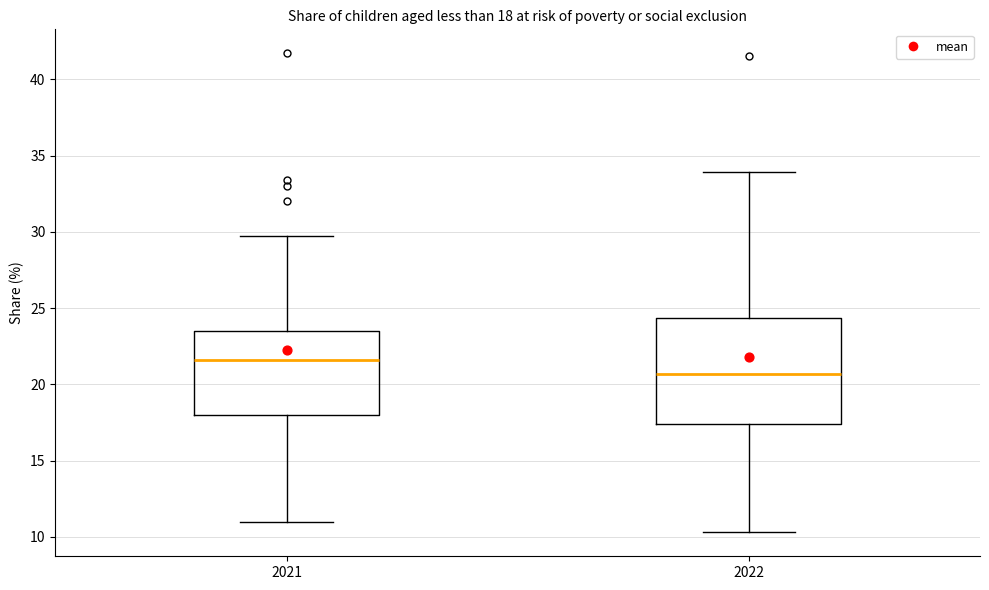

Which box has the highest median line?

2021